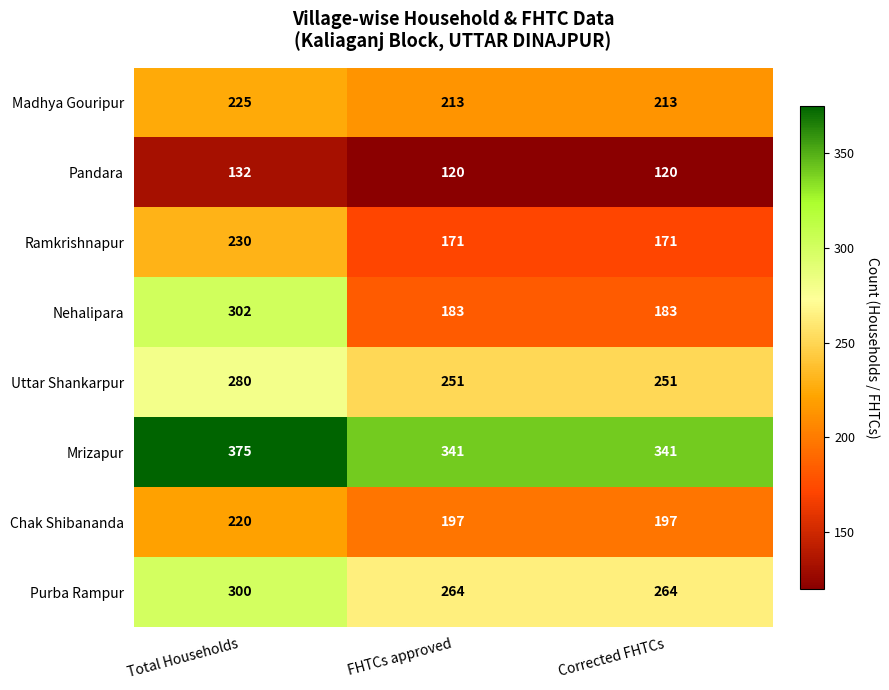

True or false: Madhya Gouripur has a value of 366 at Corrected FHTCs.

False